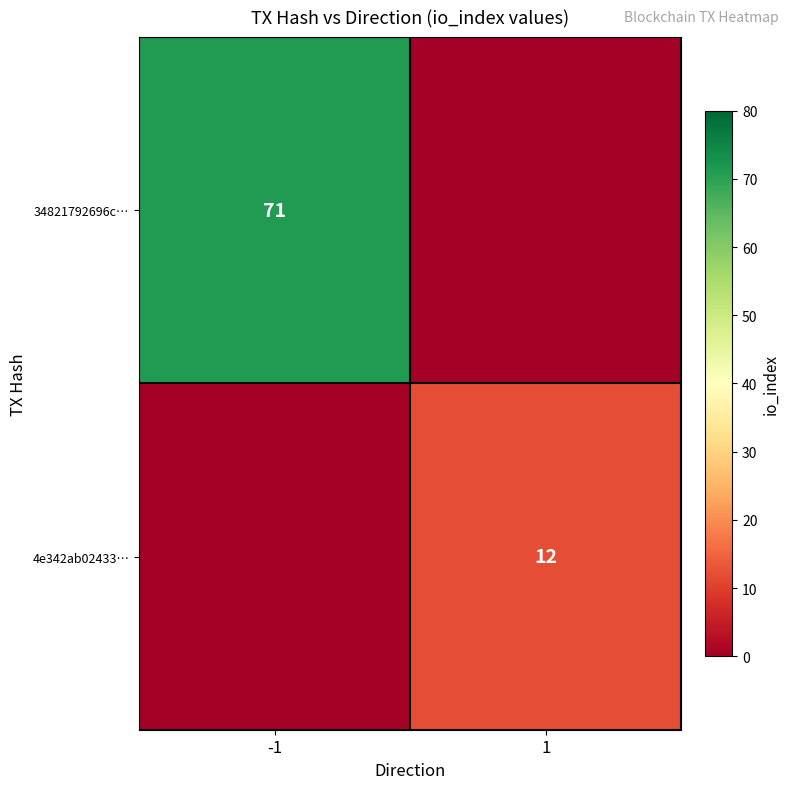

The value of 4e342ab02433… at 1 is 4. True or false?

False